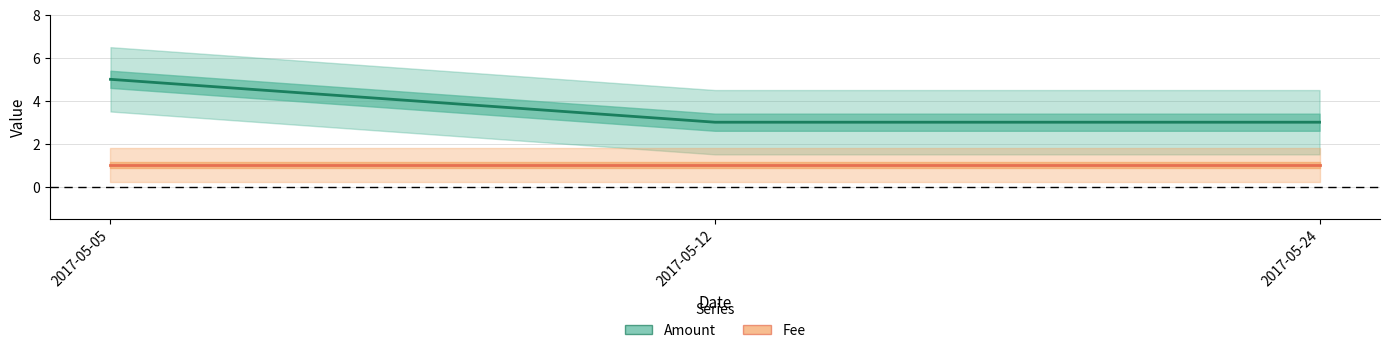

Which series has the largest total across all categories?

Amount